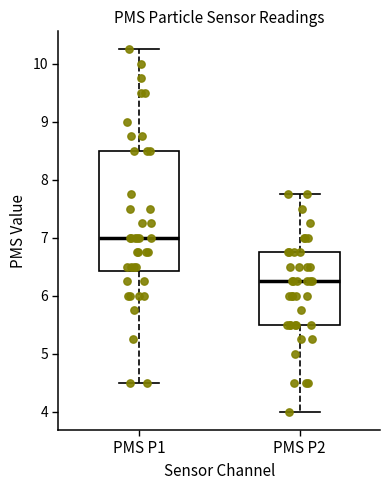

Where is the lower edge of the box for PMS P2 on the y-axis? The values are not printed on the chart, so give them approximately, as read against the axis.

5.5